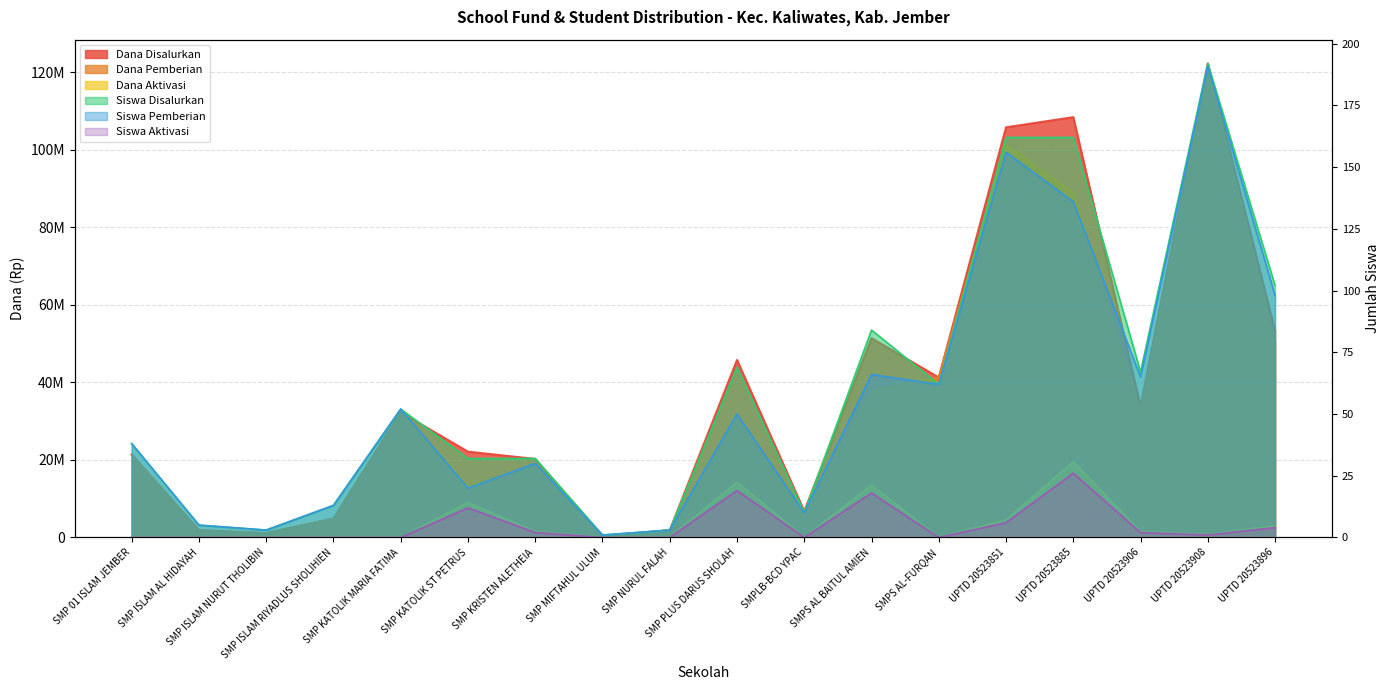

Reading left to right, extract all data points from this chart.

Dana Disalurkan: SMP 01 ISLAM JEMBER=21375000	SMP ISLAM AL HIDAYAH=1875000	SMP ISLAM NURUT THOLIBIN=1125000	SMP ISLAM RIYADLUS SHOLIHIEN=4875000	SMP KATOLIK MARIA FATIMA=32250000	SMP KATOLIK ST PETRUS=22125000	SMP KRISTEN ALETHEIA=20250000	SMP MIFTAHUL ULUM=375000	SMP NURUL FALAH=1875000	SMP PLUS DARUS SHOLAH=45750000	SMPLB-BCD YPAC=6750000	SMPS AL BAITUL AMIEN=51375000	SMPS AL-FURQAN=41250000	UPTD 20523851=105750000	UPTD 20523885=108375000	UPTD 20523906=33750000	UPTD 20523908=122250000	UPTD 20523896=53250000
Dana Pemberian: SMP 01 ISLAM JEMBER=21375000	SMP ISLAM AL HIDAYAH=1875000	SMP ISLAM NURUT THOLIBIN=1125000	SMP ISLAM RIYADLUS SHOLIHIEN=4875000	SMP KATOLIK MARIA FATIMA=32250000	SMP KATOLIK ST PETRUS=13125000	SMP KRISTEN ALETHEIA=18750000	SMP MIFTAHUL ULUM=375000	SMP NURUL FALAH=1875000	SMP PLUS DARUS SHOLAH=31500000	SMPLB-BCD YPAC=6750000	SMPS AL BAITUL AMIEN=37875000	SMPS AL-FURQAN=41250000	UPTD 20523851=101250000	UPTD 20523885=88875000	UPTD 20523906=32250000	UPTD 20523908=121500000	UPTD 20523896=50250000
Dana Aktivasi: SMP 01 ISLAM JEMBER=0	SMP ISLAM AL HIDAYAH=0	SMP ISLAM NURUT THOLIBIN=0	SMP ISLAM RIYADLUS SHOLIHIEN=0	SMP KATOLIK MARIA FATIMA=0	SMP KATOLIK ST PETRUS=9000000	SMP KRISTEN ALETHEIA=1500000	SMP MIFTAHUL ULUM=0	SMP NURUL FALAH=0	SMP PLUS DARUS SHOLAH=14250000	SMPLB-BCD YPAC=0	SMPS AL BAITUL AMIEN=13500000	SMPS AL-FURQAN=0	UPTD 20523851=4500000	UPTD 20523885=19500000	UPTD 20523906=1500000	UPTD 20523908=750000	UPTD 20523896=3000000
Siswa Disalurkan: SMP 01 ISLAM JEMBER=38	SMP ISLAM AL HIDAYAH=5	SMP ISLAM NURUT THOLIBIN=3	SMP ISLAM RIYADLUS SHOLIHIEN=13	SMP KATOLIK MARIA FATIMA=52	SMP KATOLIK ST PETRUS=32	SMP KRISTEN ALETHEIA=32	SMP MIFTAHUL ULUM=1	SMP NURUL FALAH=3	SMP PLUS DARUS SHOLAH=69	SMPLB-BCD YPAC=10	SMPS AL BAITUL AMIEN=84	SMPS AL-FURQAN=62	UPTD 20523851=162	UPTD 20523885=162	UPTD 20523906=67	UPTD 20523908=192	UPTD 20523896=102
Siswa Pemberian: SMP 01 ISLAM JEMBER=38	SMP ISLAM AL HIDAYAH=5	SMP ISLAM NURUT THOLIBIN=3	SMP ISLAM RIYADLUS SHOLIHIEN=13	SMP KATOLIK MARIA FATIMA=52	SMP KATOLIK ST PETRUS=20	SMP KRISTEN ALETHEIA=30	SMP MIFTAHUL ULUM=1	SMP NURUL FALAH=3	SMP PLUS DARUS SHOLAH=50	SMPLB-BCD YPAC=10	SMPS AL BAITUL AMIEN=66	SMPS AL-FURQAN=62	UPTD 20523851=156	UPTD 20523885=136	UPTD 20523906=65	UPTD 20523908=191	UPTD 20523896=98
Siswa Aktivasi: SMP 01 ISLAM JEMBER=0	SMP ISLAM AL HIDAYAH=0	SMP ISLAM NURUT THOLIBIN=0	SMP ISLAM RIYADLUS SHOLIHIEN=0	SMP KATOLIK MARIA FATIMA=0	SMP KATOLIK ST PETRUS=12	SMP KRISTEN ALETHEIA=2	SMP MIFTAHUL ULUM=0	SMP NURUL FALAH=0	SMP PLUS DARUS SHOLAH=19	SMPLB-BCD YPAC=0	SMPS AL BAITUL AMIEN=18	SMPS AL-FURQAN=0	UPTD 20523851=6	UPTD 20523885=26	UPTD 20523906=2	UPTD 20523908=1	UPTD 20523896=4